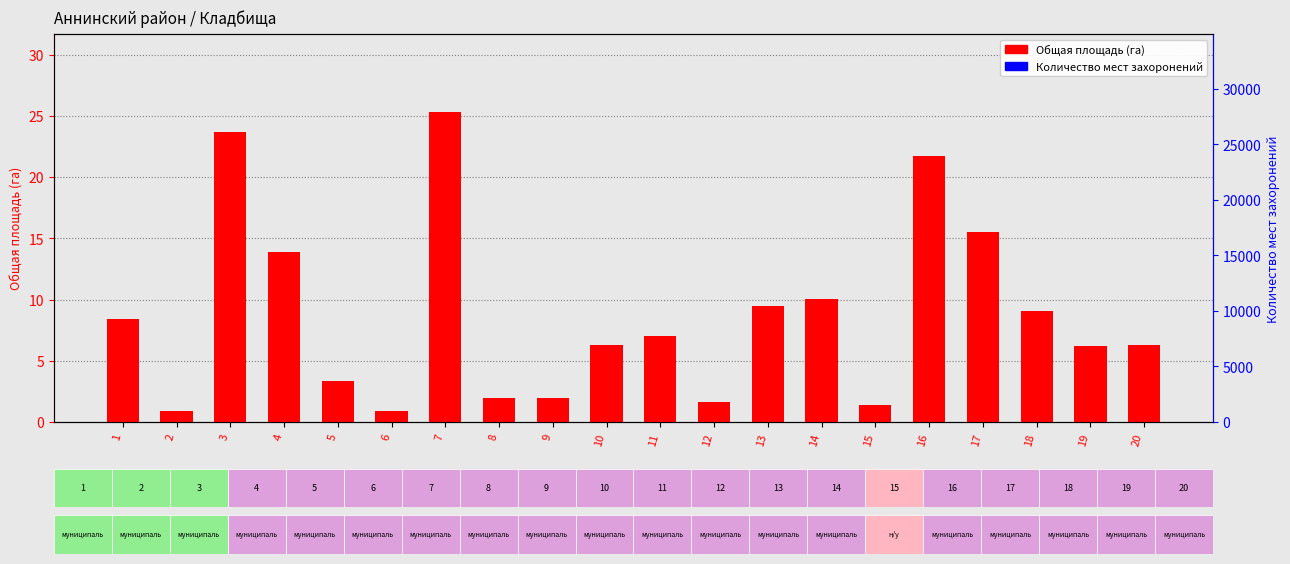

The Общая площадь (га) series shows 7.7 at 17. True or false?

False